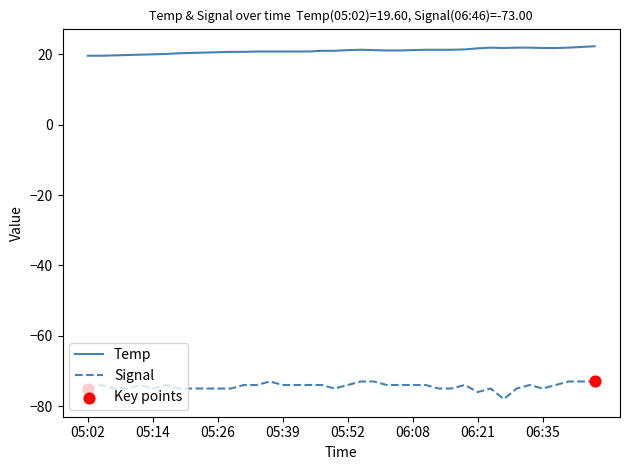

Which series has the largest total across all categories?

Temp